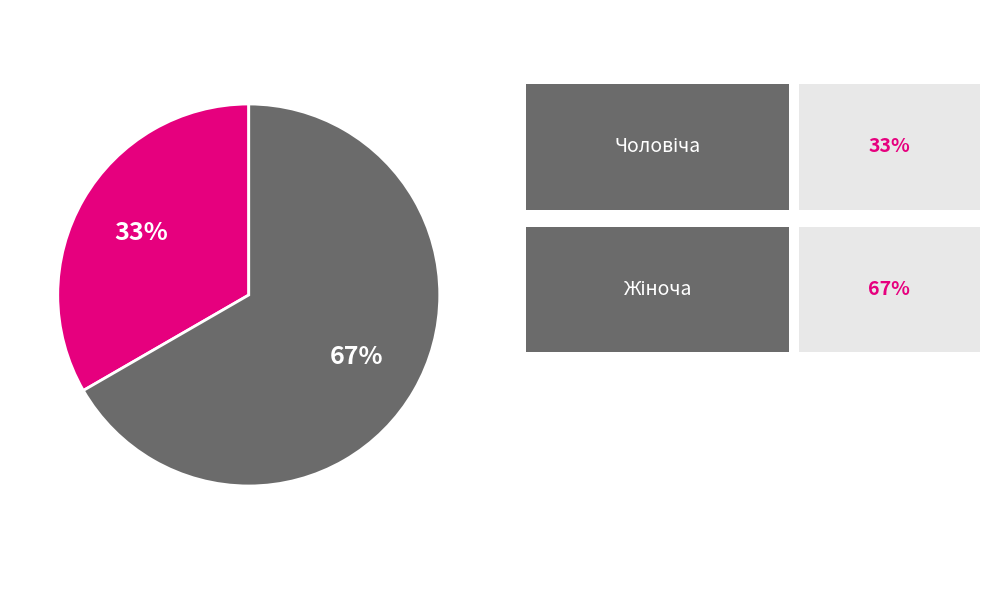

How many segments does this pie chart have?

2